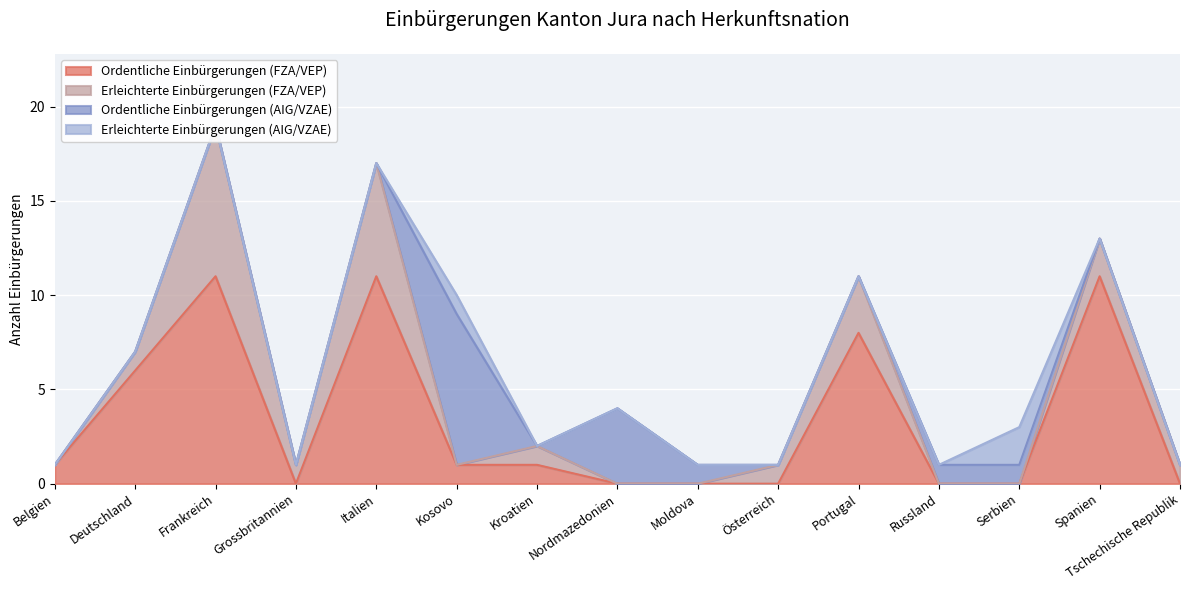

What is the maximum value for Ordentliche Einbürgerungen (FZA/VEP)?

11